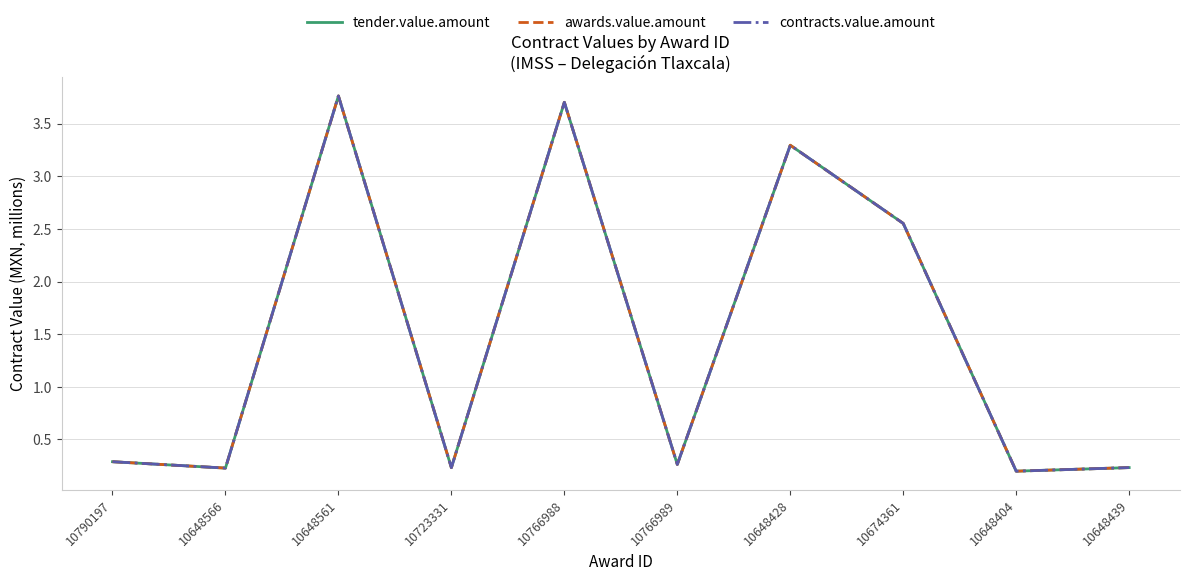

Does the chart display data point markers on the line(s)?

No